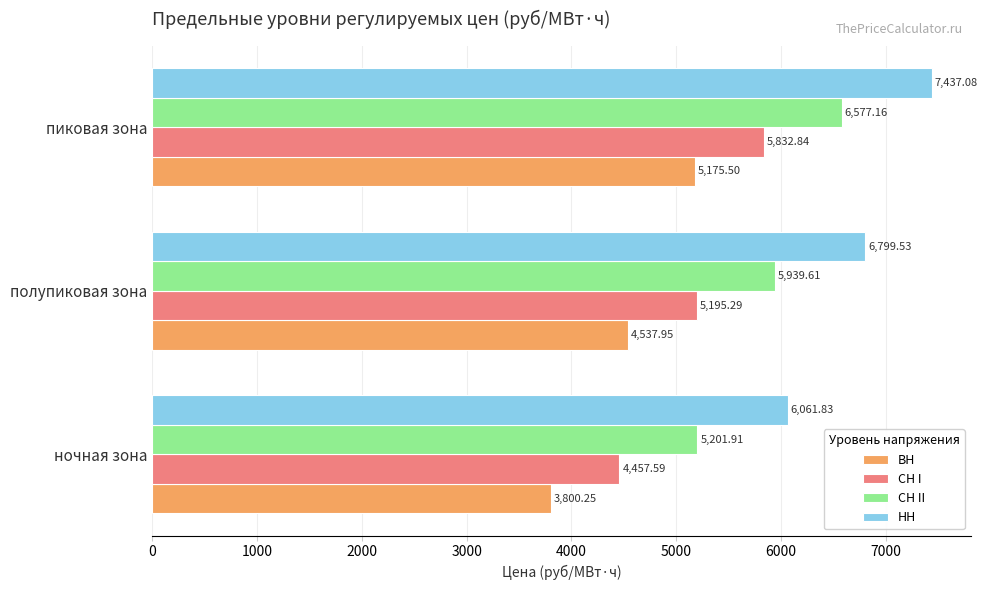

What is the sum of all СН II values?

17718.7